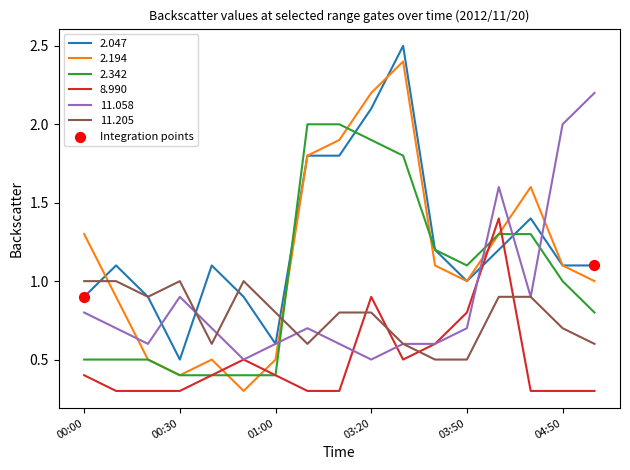

Which series has the largest range (max minus min)?

2.194